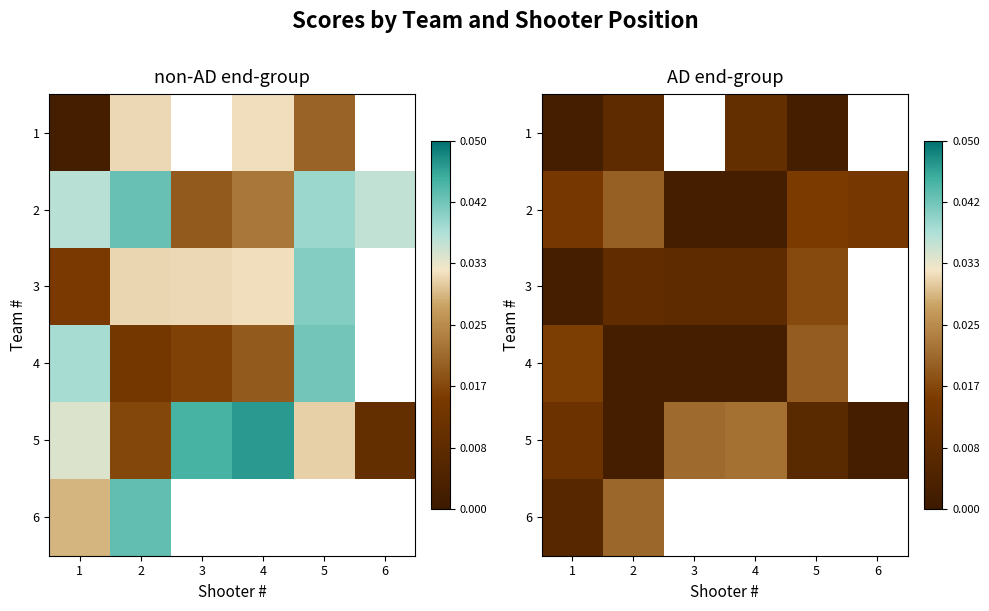

Is it true that 1 equals 173.4 at 2?

False